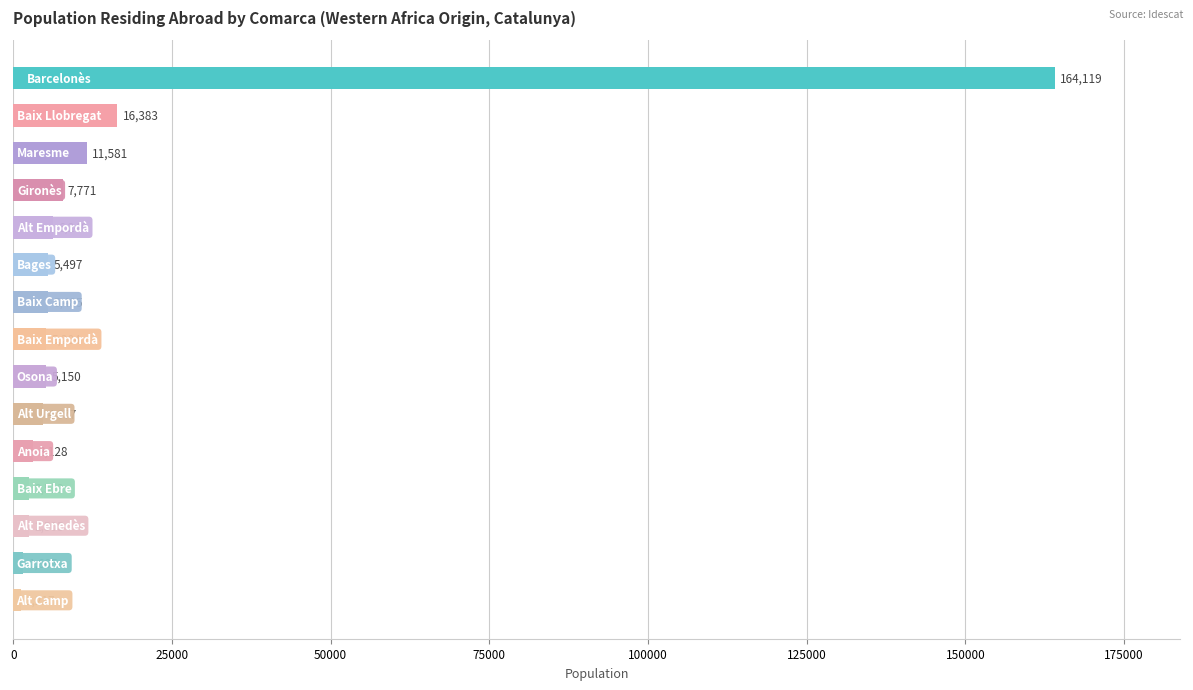

What is the minimum value shown in the chart?

1217